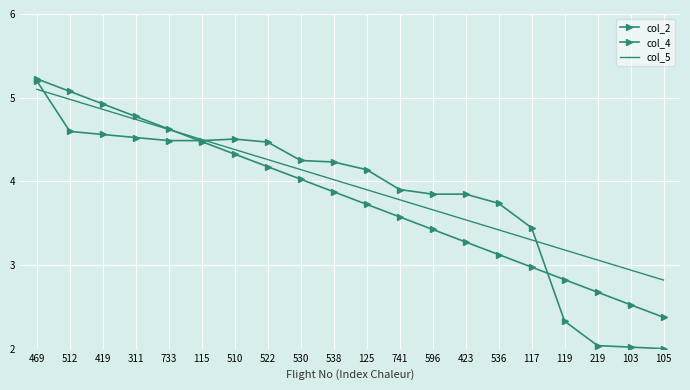

Rank the series at 530 from highest to lowest value.

col_2, col_5, col_4